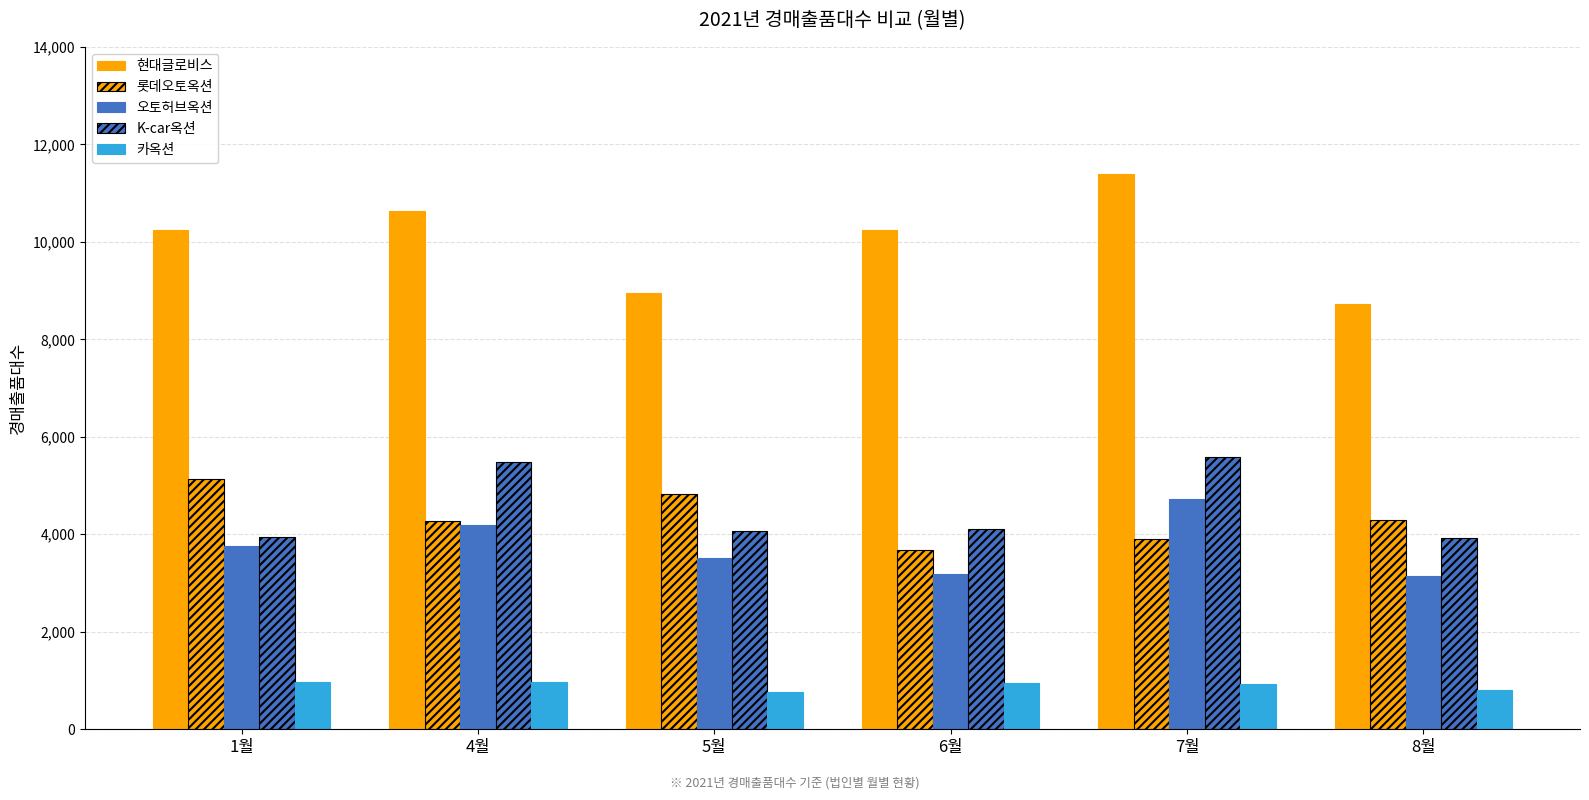

At which category does the chart reach its peak across all series?

7월